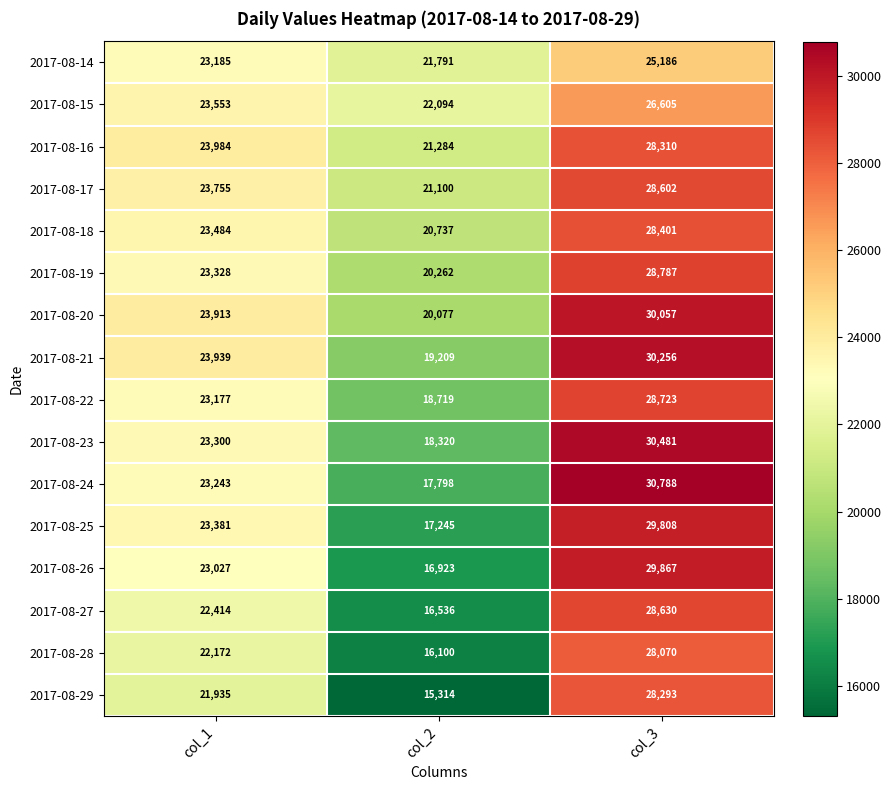

Which series changed the most between col_1 and col_3?

2017-08-24